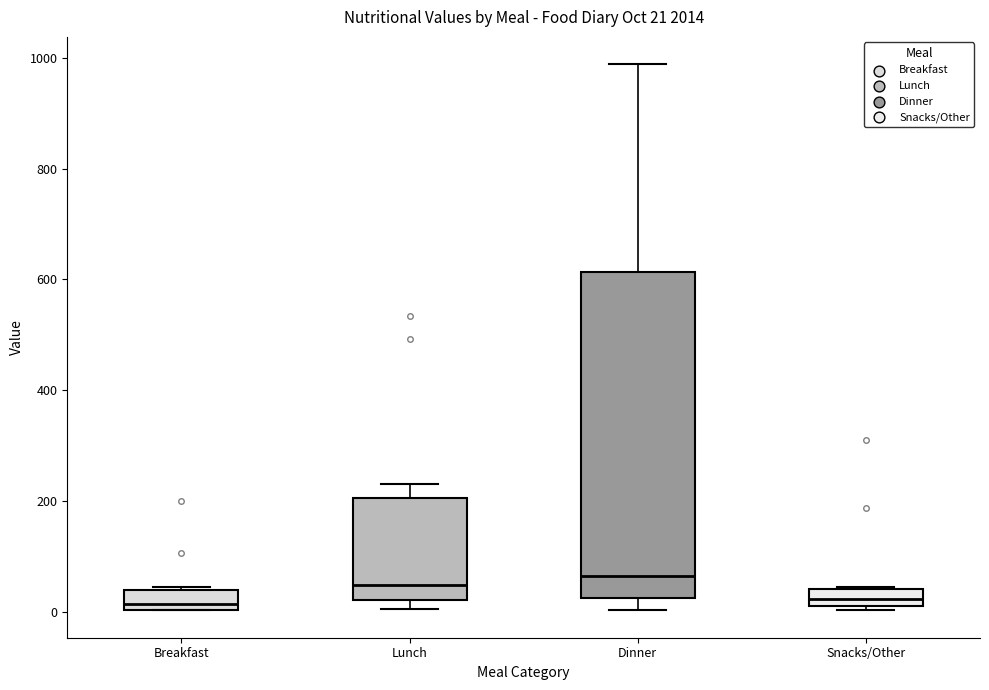

Which box is the tallest, from its lower edge to its upper edge?

Dinner